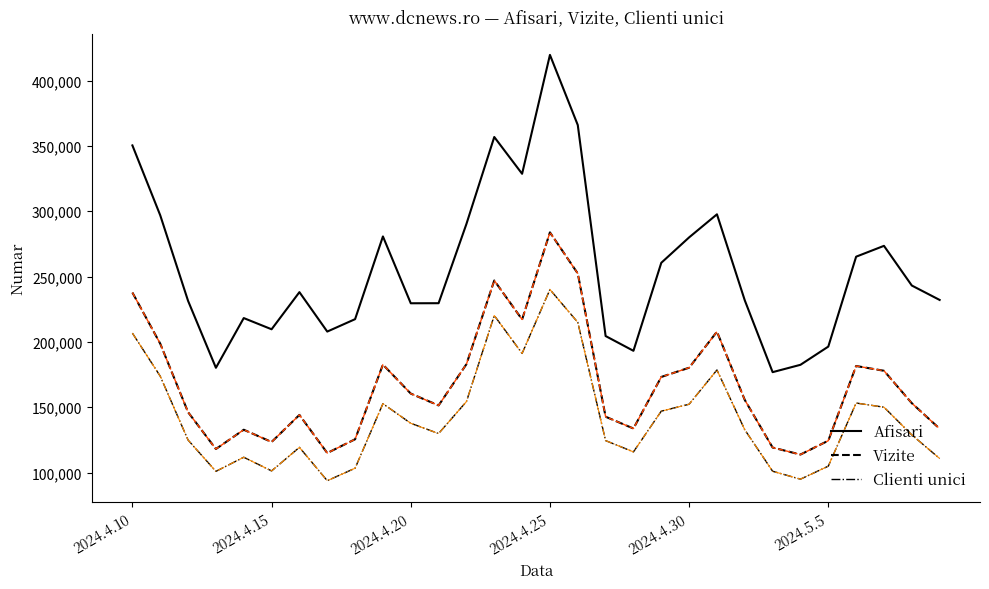

True or false: Afisari and Vizite cross at least once.

False